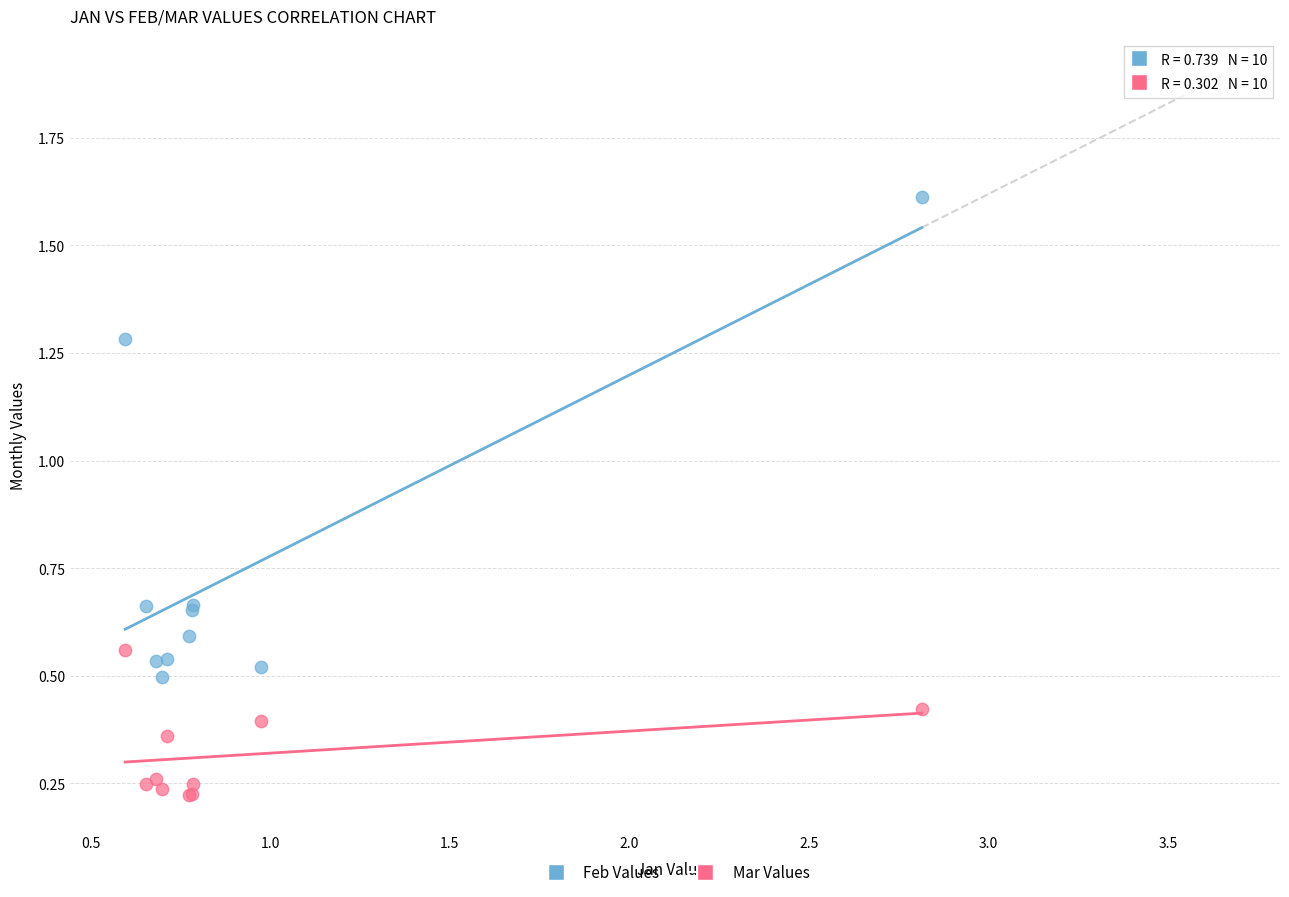

Which series reaches the minimum Y coordinate?

Mar Values